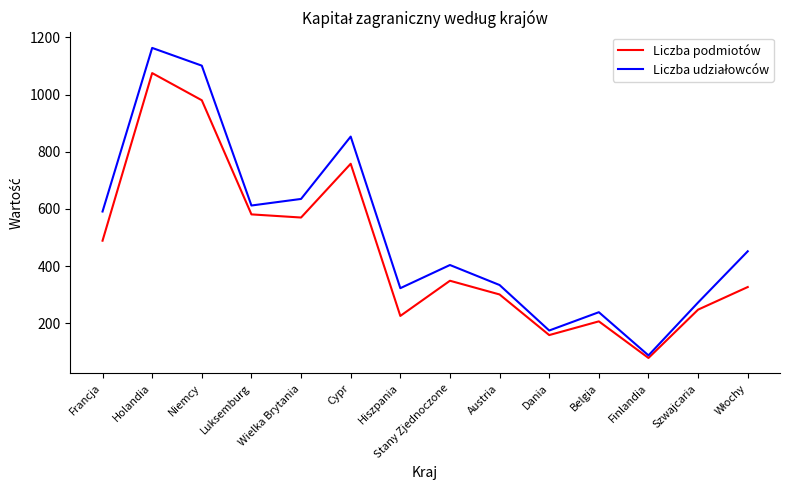

At which label does Liczba podmiotów reach its peak?

Holandia